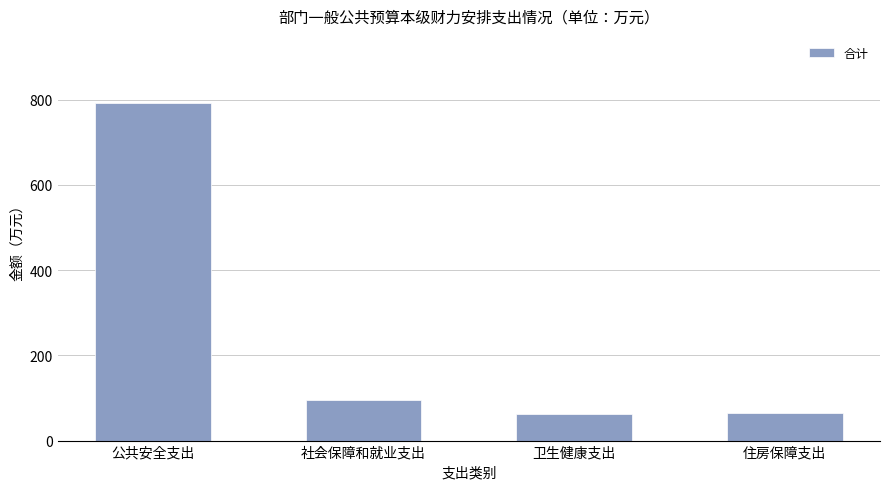

Which category has the highest value across all series?

公共安全支出